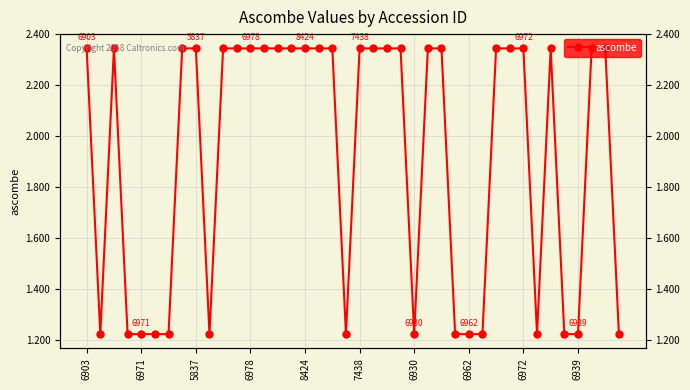

What is the maximum value shown in the chart?

2.3